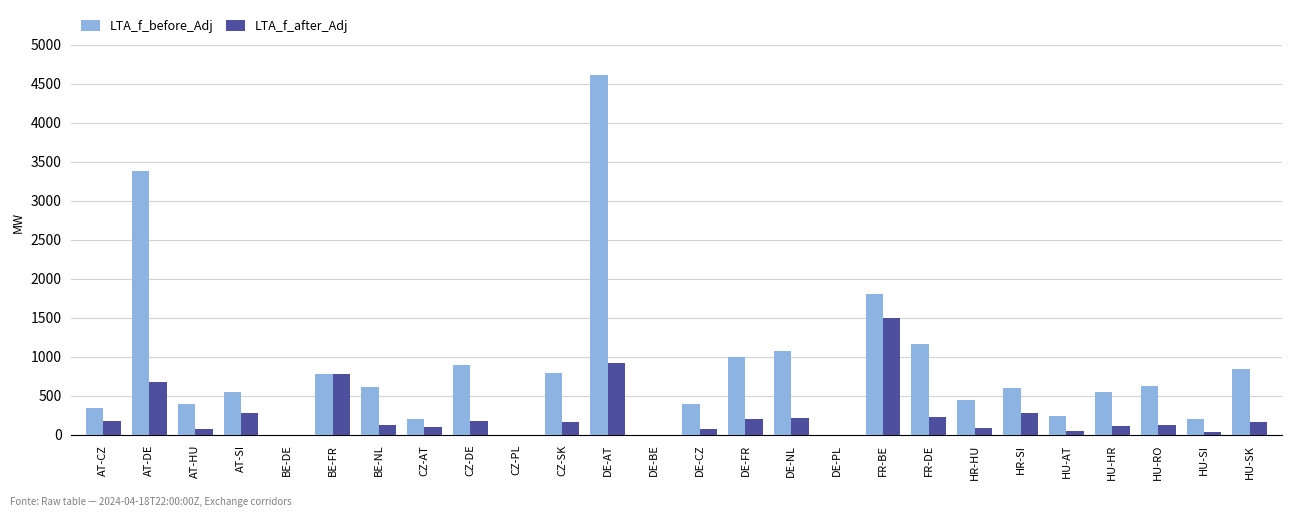

At which label is LTA_f_before_Adj closest to 2307?

FR-BE